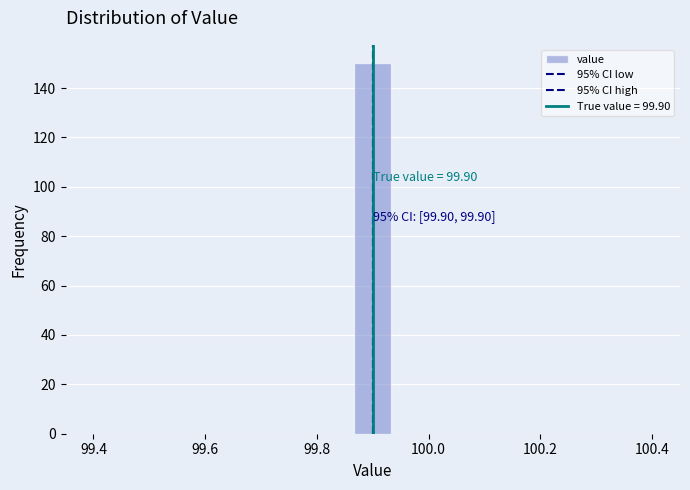

Read against the x-axis, roughly where is the centre of the tallest bar?

99.90